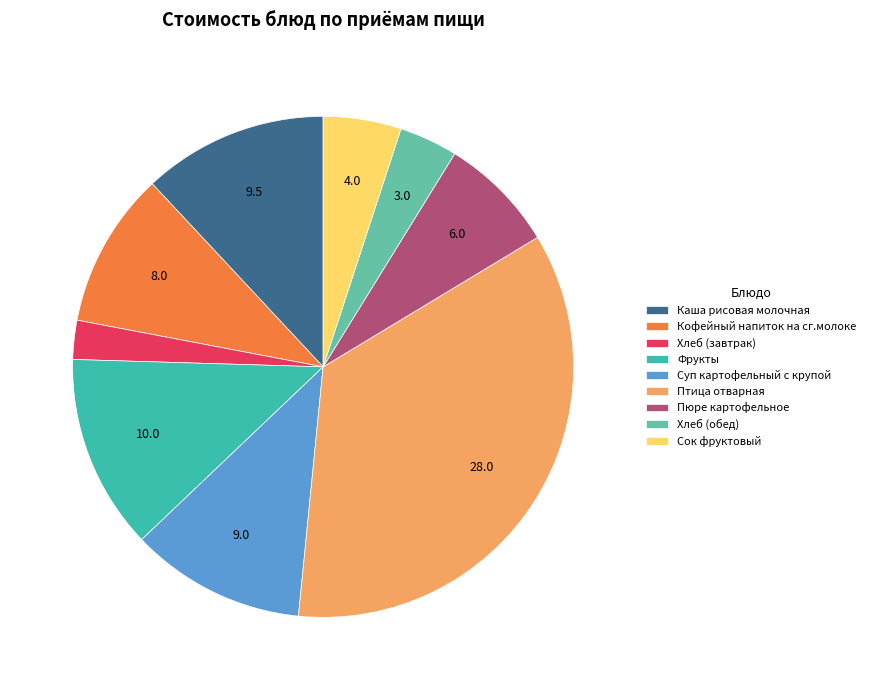

Combined, do Хлеб (завтрак) and Суп картофельный с крупой account for over 50%?

No